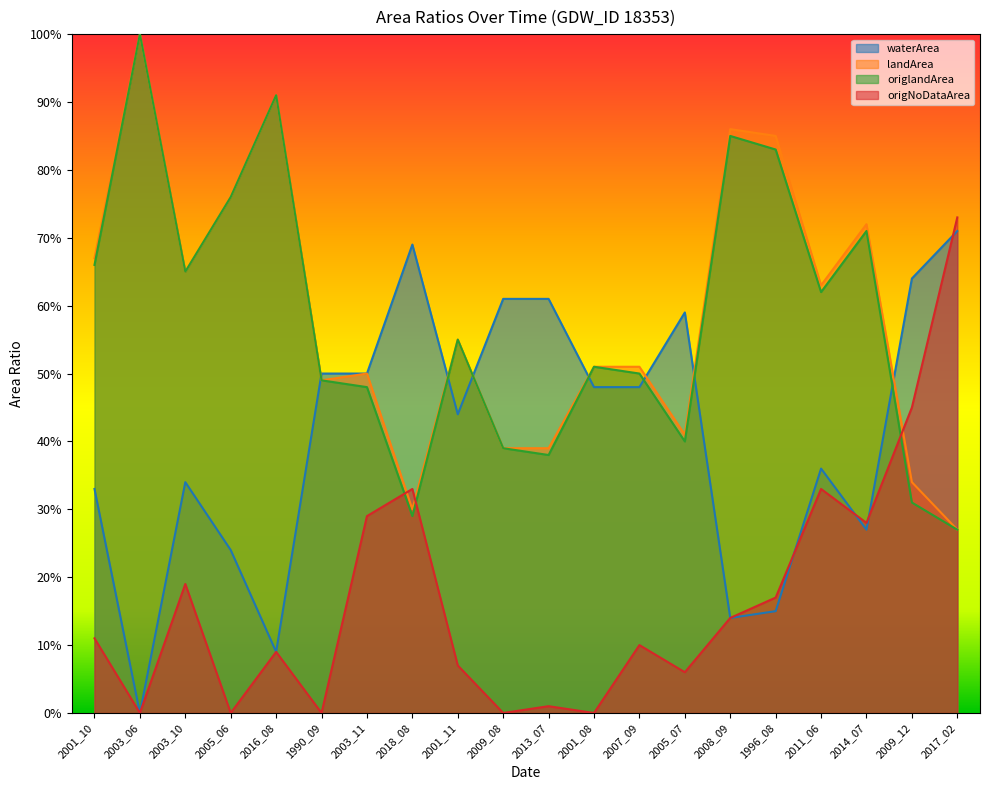

At which label is origNoDataArea closest to 0?

2003_06